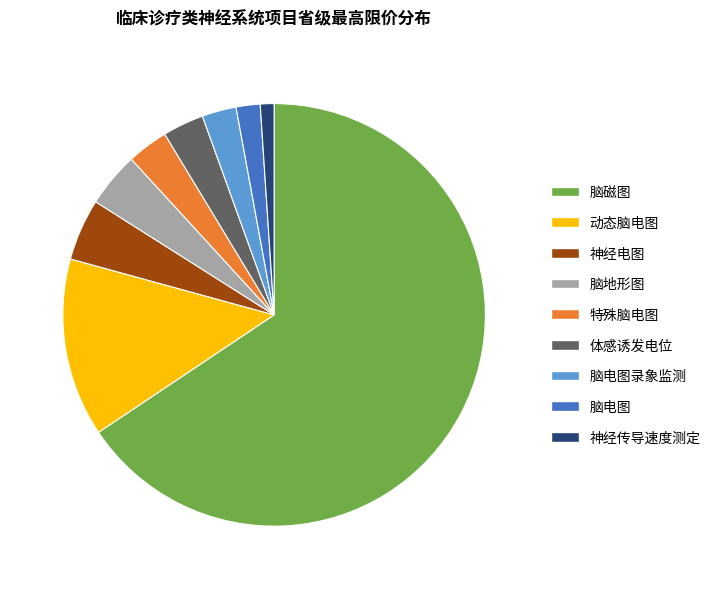

Is it true that 脑电图 is 2% of the pie?

True